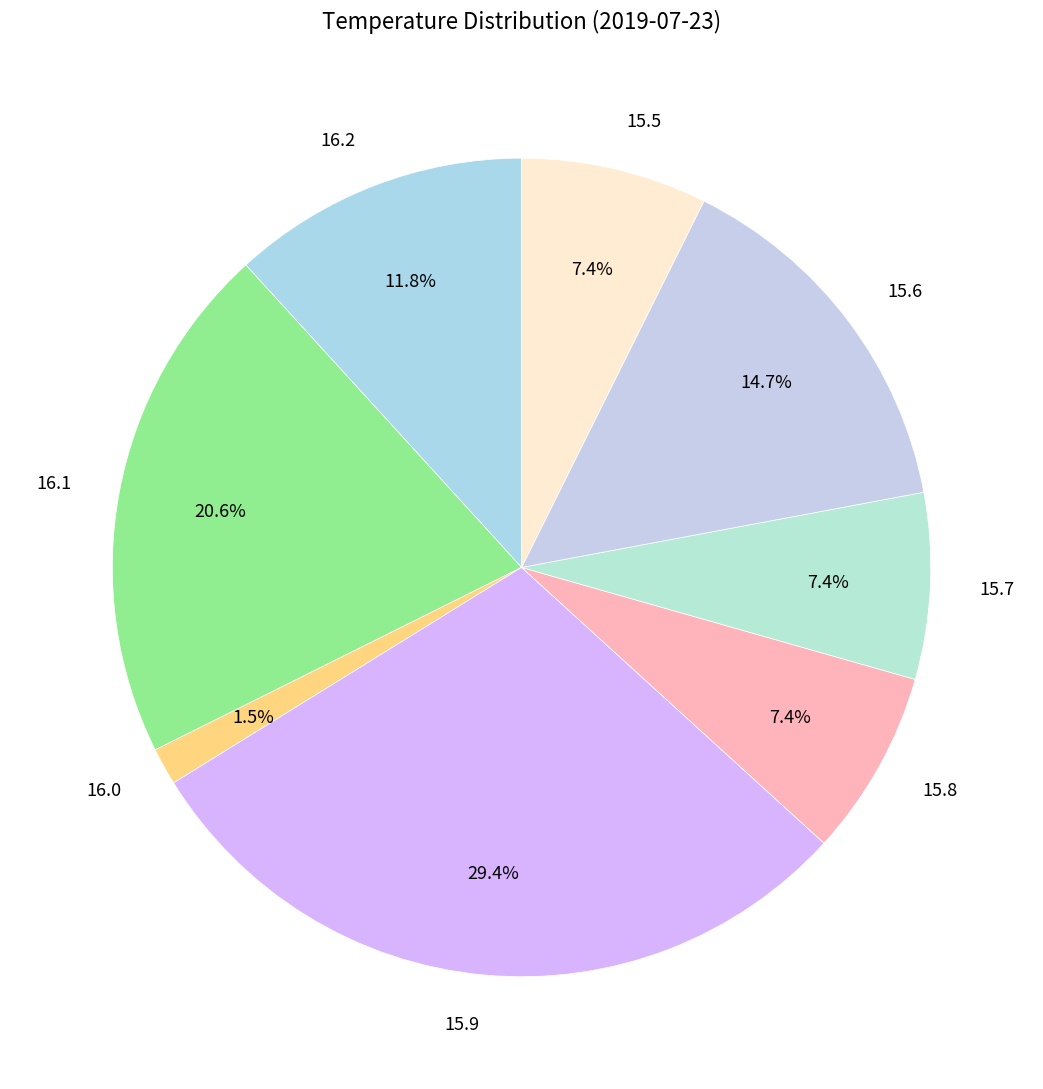

What portion of the pie excludes 15.5?

92.6%